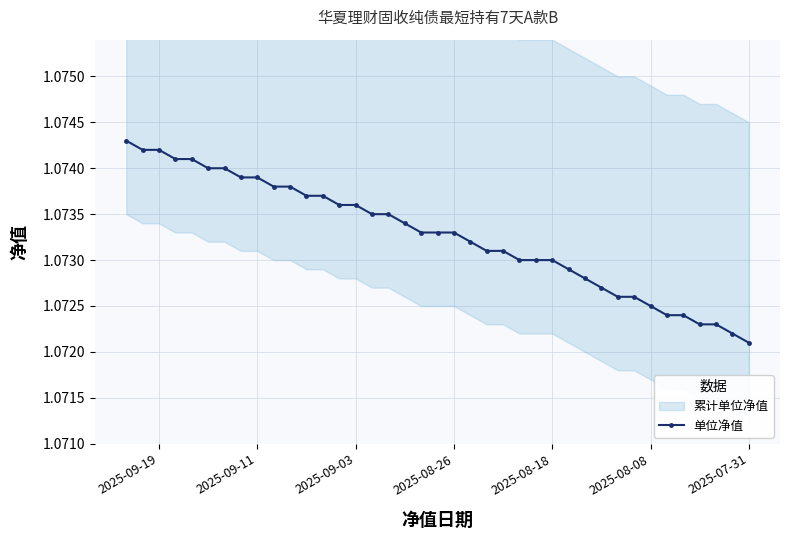

At which label is 单位净值 closest to 1?

2025-07-31